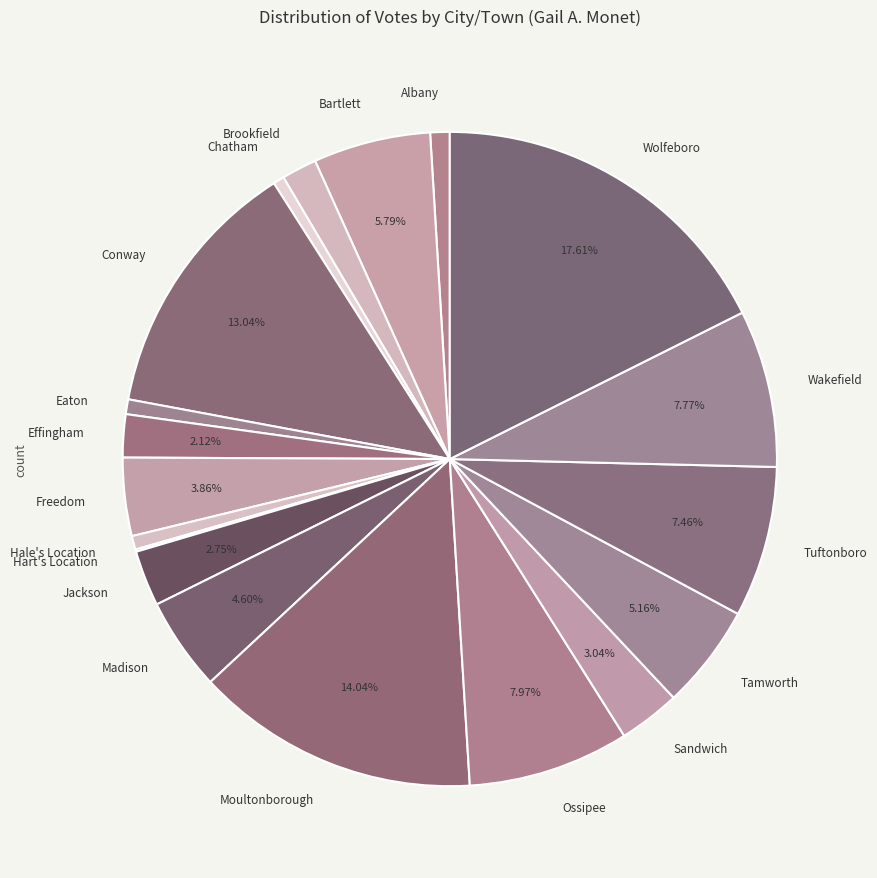

How much of the chart is everything except Bartlett?

94.2%